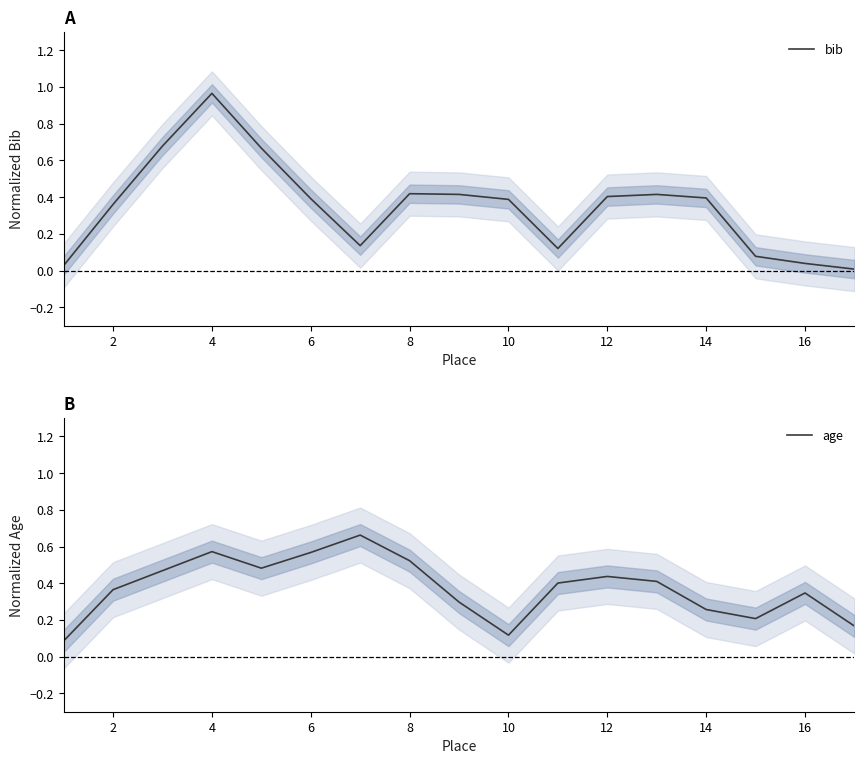

What is the difference between the maximum and minimum values in the age series?

0.6